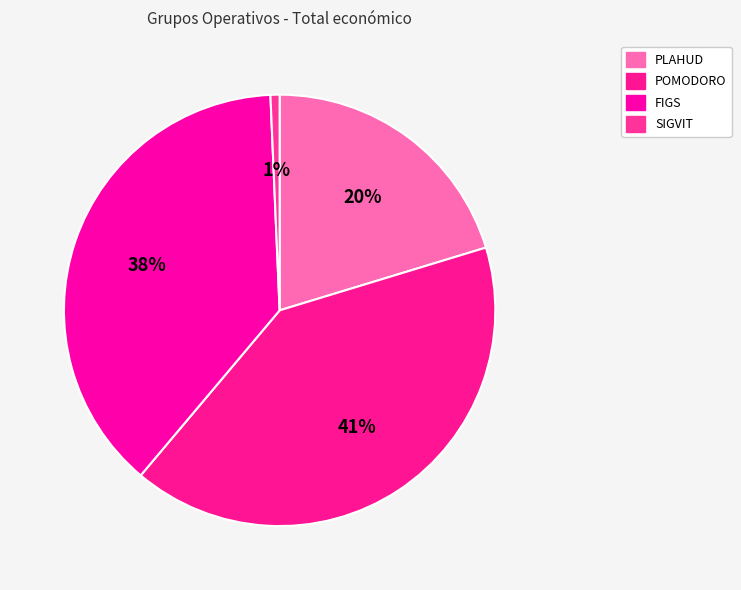

Which slice is the smallest?

SIGVIT